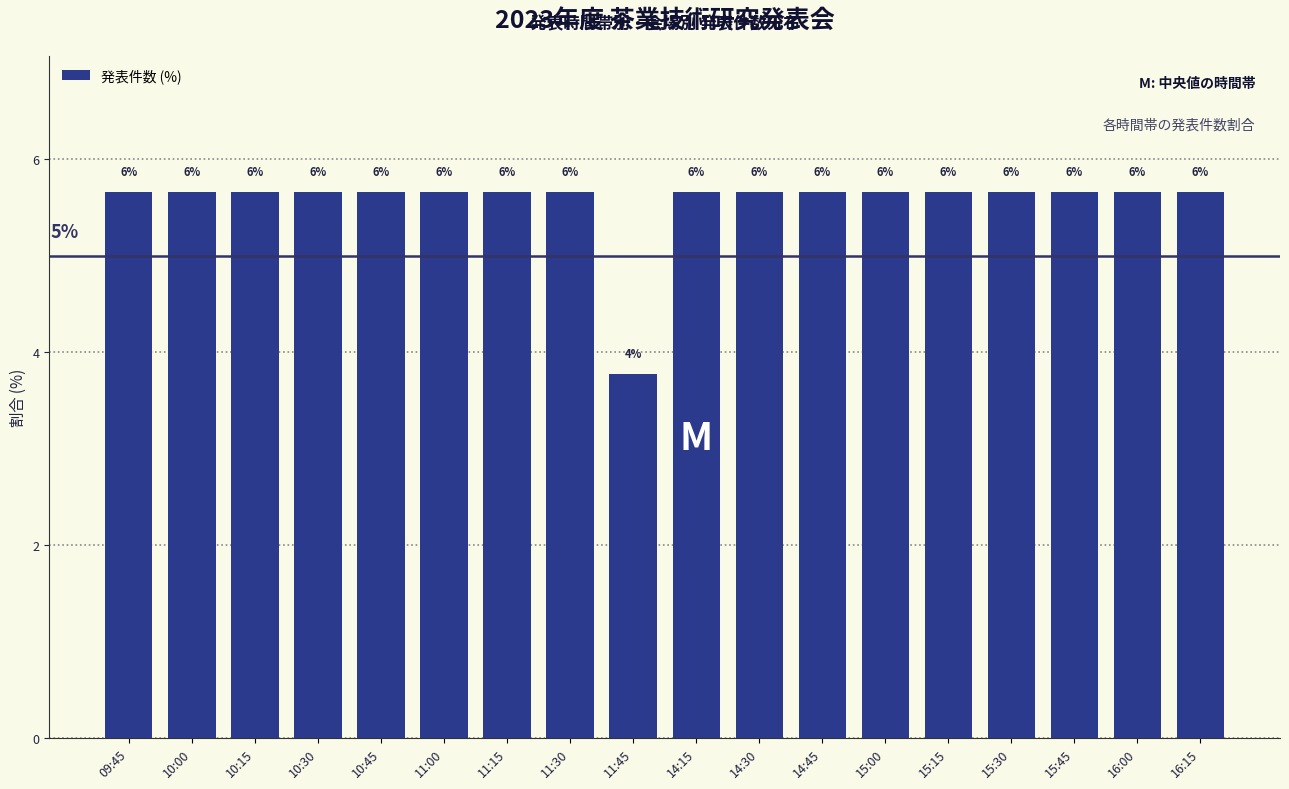

Are the bars horizontal?

No